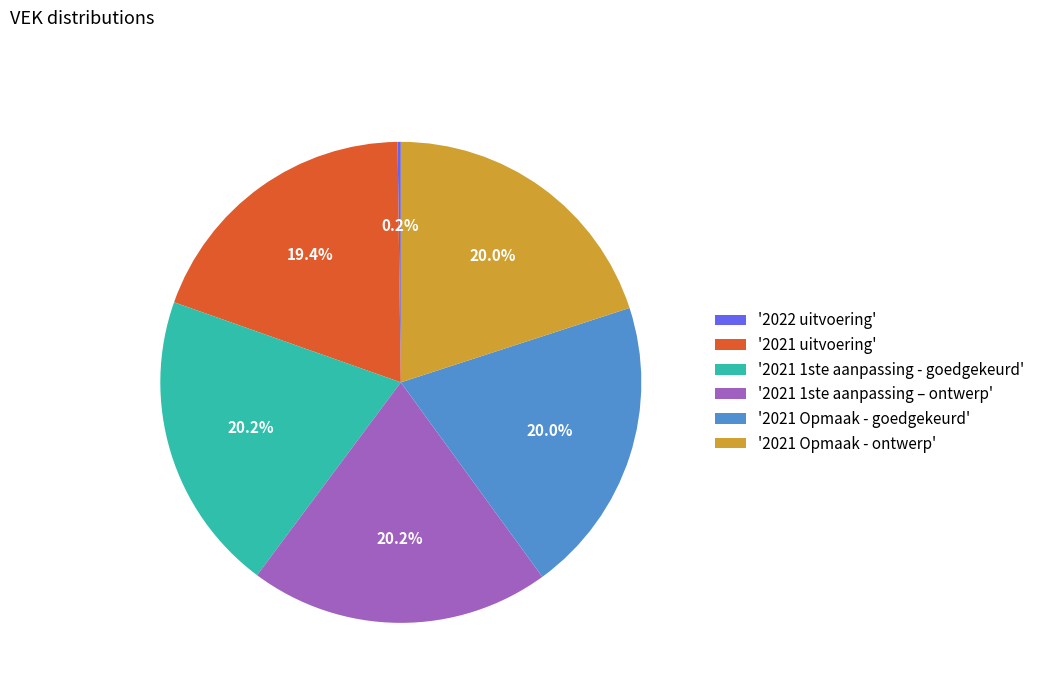

Does any single category account for the majority?

No